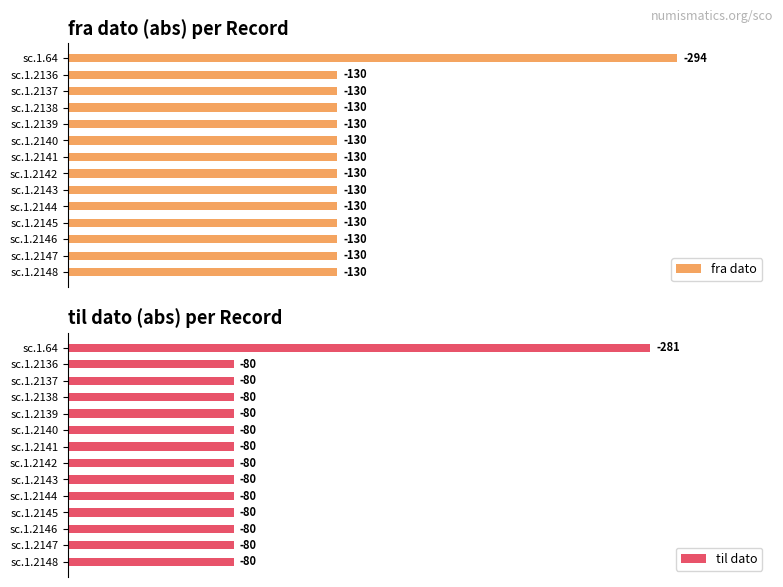

What is the value of the fra dato bar at the 13th from the left?

130